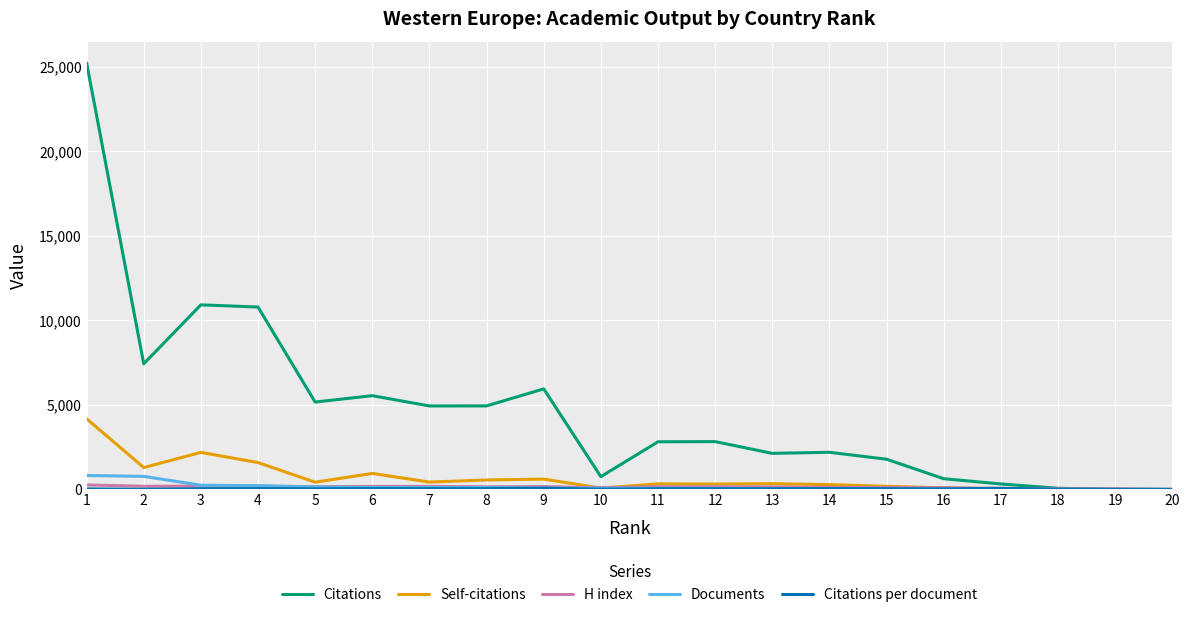

At which label does Self-citations first exceed 339?

1